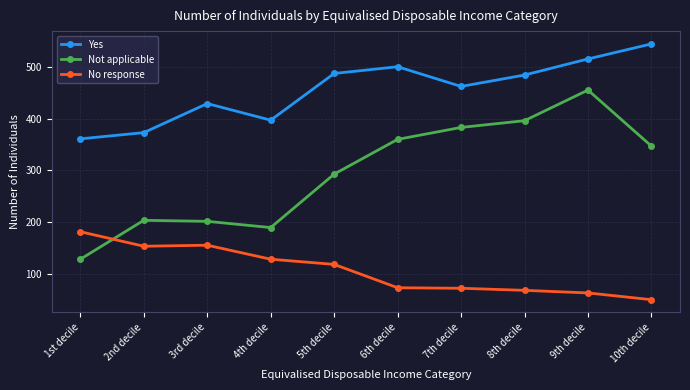

Rank the series at 8th decile from highest to lowest value.

Yes, Not applicable, No response